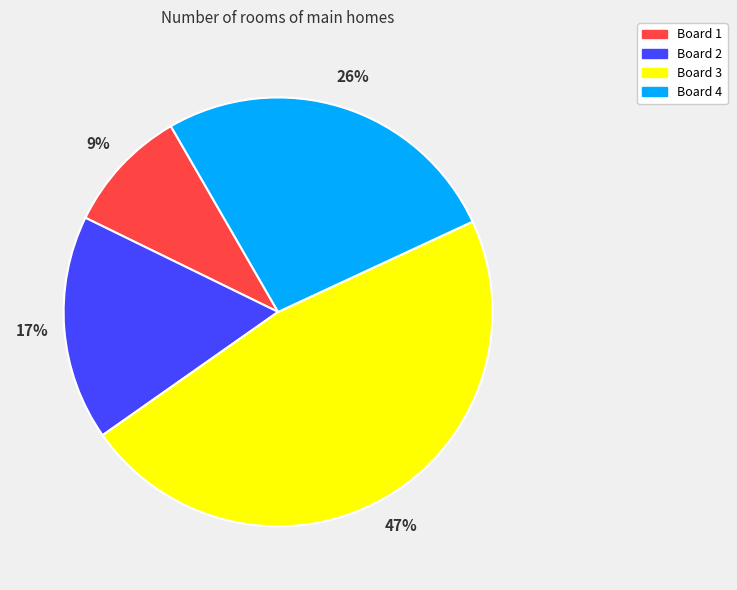

Does any single category account for the majority?

No